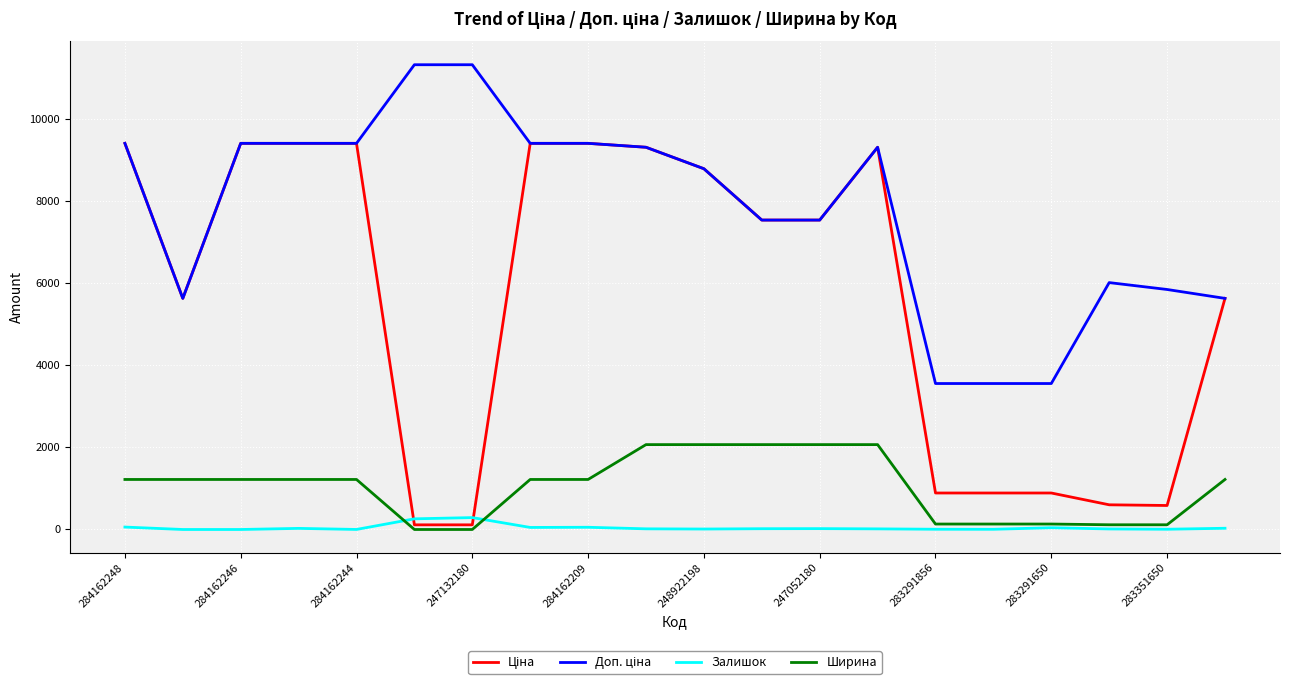

What is the greatest value displayed?

11334.0